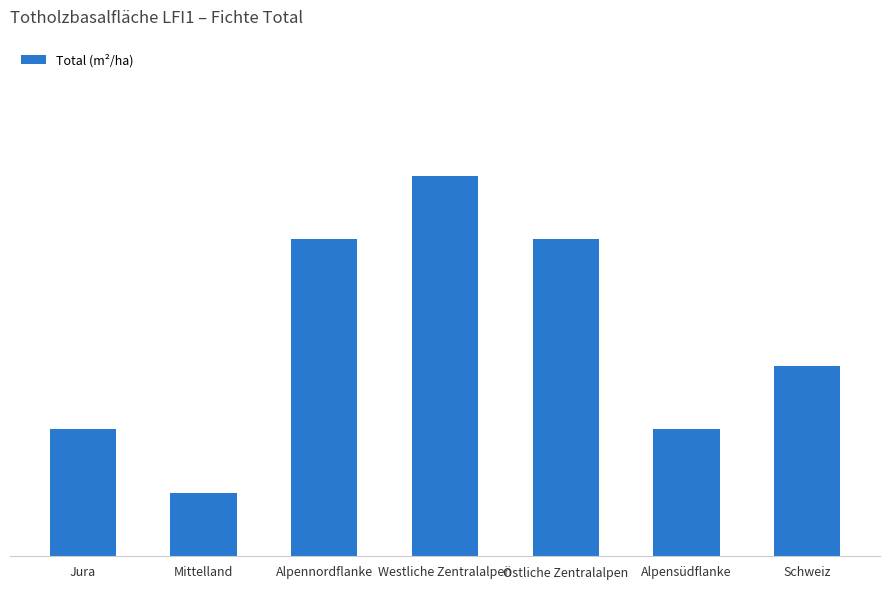

Read the value at Schweiz.

0.3